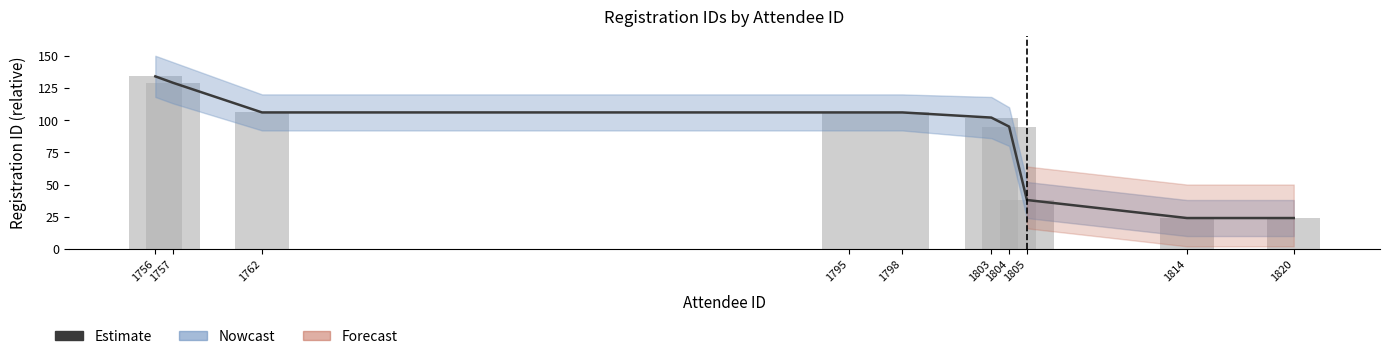

True or false: Estimate has a value of 106 at 1795.

True